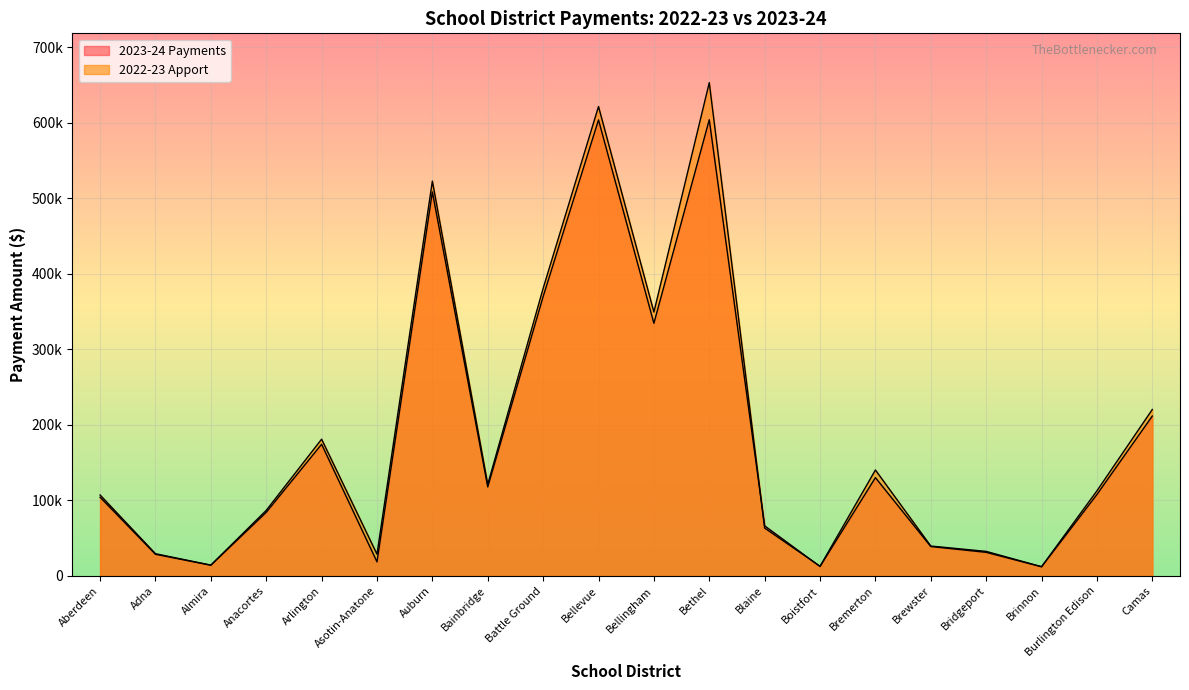

What is the sum of the 2023-24 Payments values at Bremerton and Auburn?

638728.3